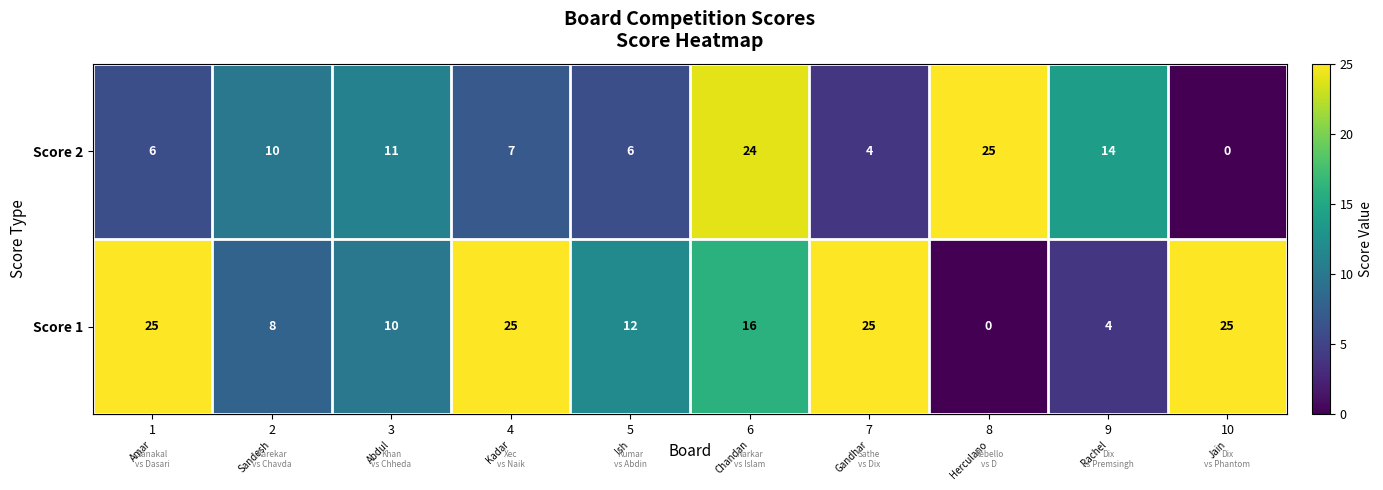

Reading right to left, extract all data points from this chart.

Score 2: 0	14	25	4	24	6	7	11	10	6
Score 1: 25	4	0	25	16	12	25	10	8	25